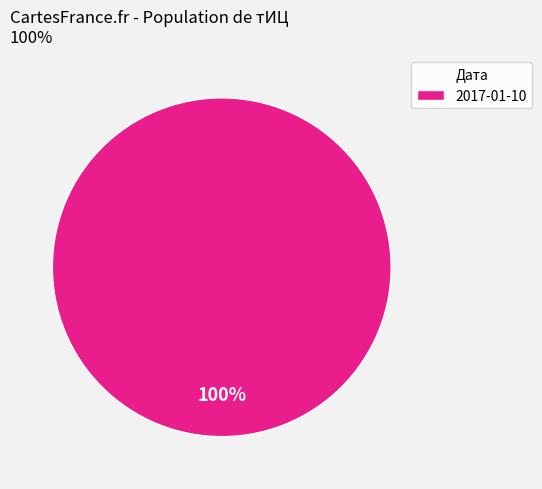

What percentage is the 2017-01-10 slice, to the nearest percent?

100%